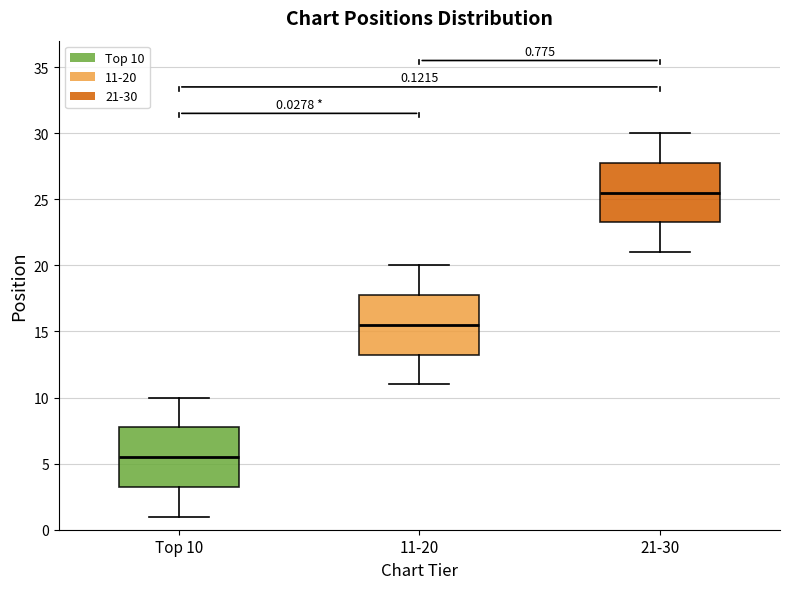

Which box has the lowest median line?

Top 10